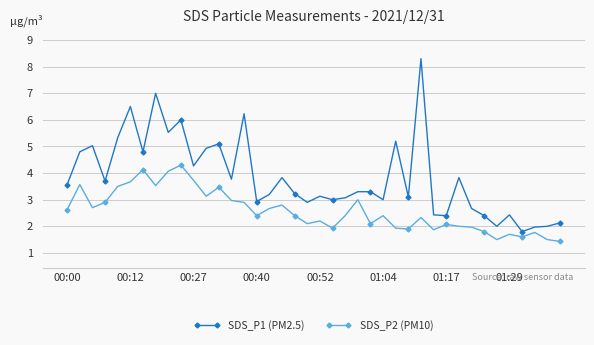

What is the value of the SDS_P2 (PM10) point at the 36th from the left?

1.7